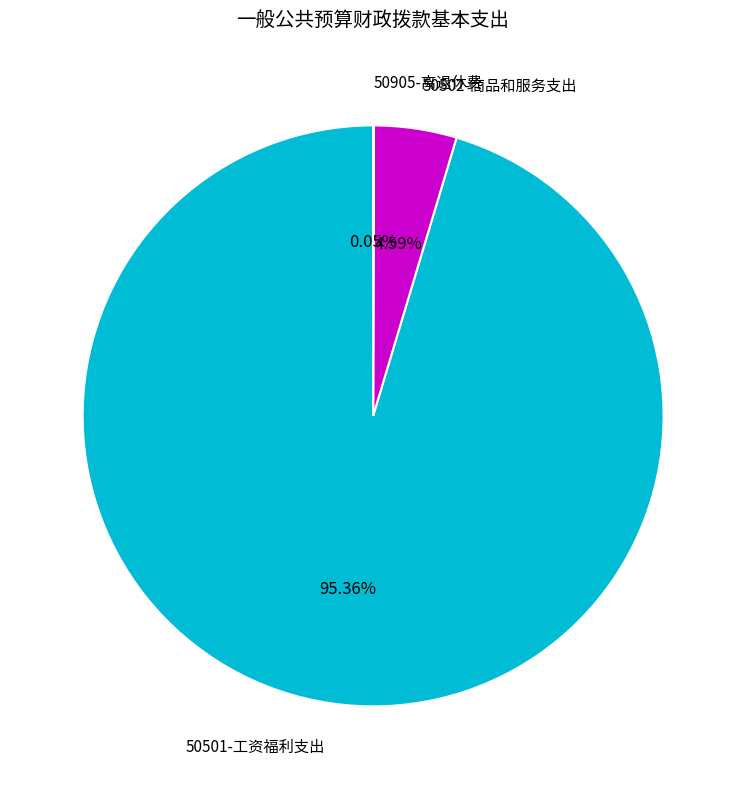

Is there a majority slice in this chart?

Yes